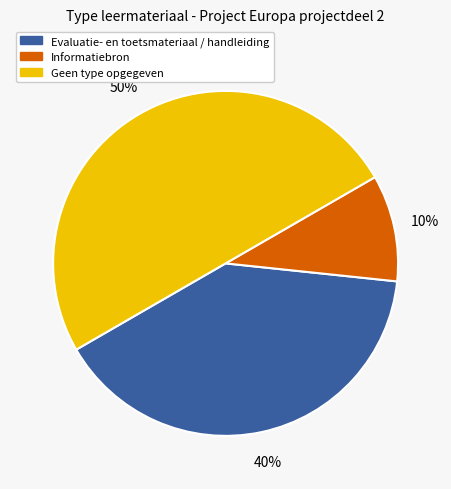

To the nearest percent, what is the average slice percentage?

33%